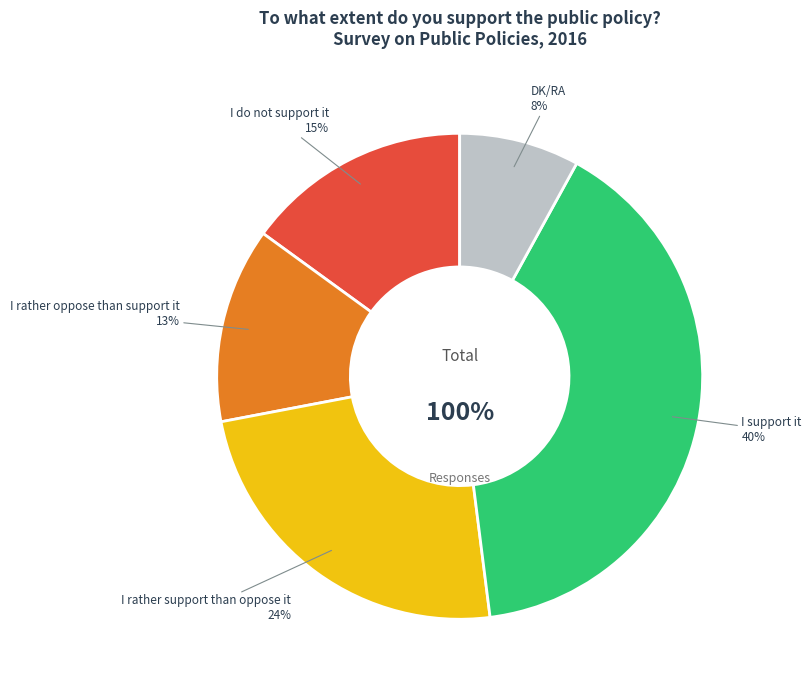

How many slices are in this pie chart?

5